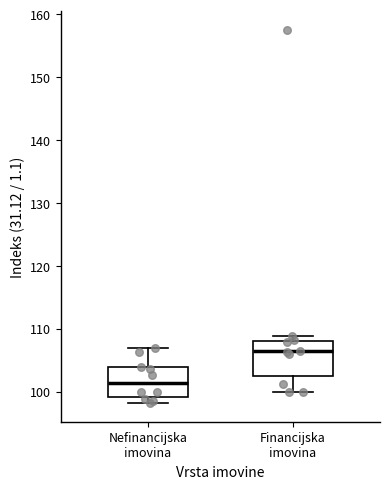

Reading left to right, read every box against the y-axis: the position of its median line, the range the box covers, and the ends of its whiskers. The values are not printed on the chart, so give them approximately, as read against the axis.

Nefinancijska imovina: median 101, box 99 to 104, whiskers 98 to 107
Financijska imovina: median 106, box 102 to 108, whiskers 100 to 109